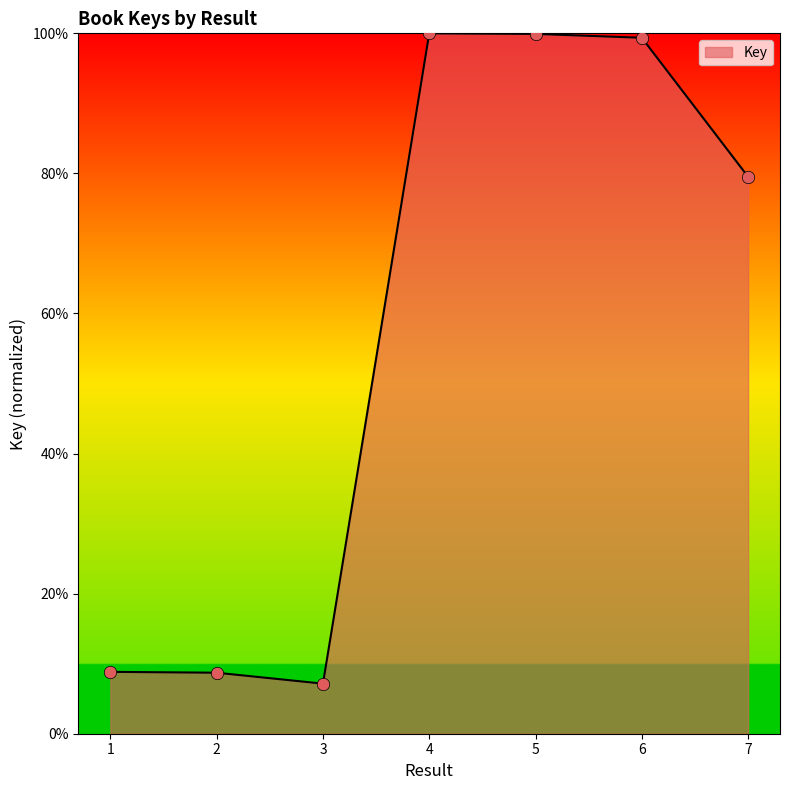

Between 1 and 4, which is larger?

4